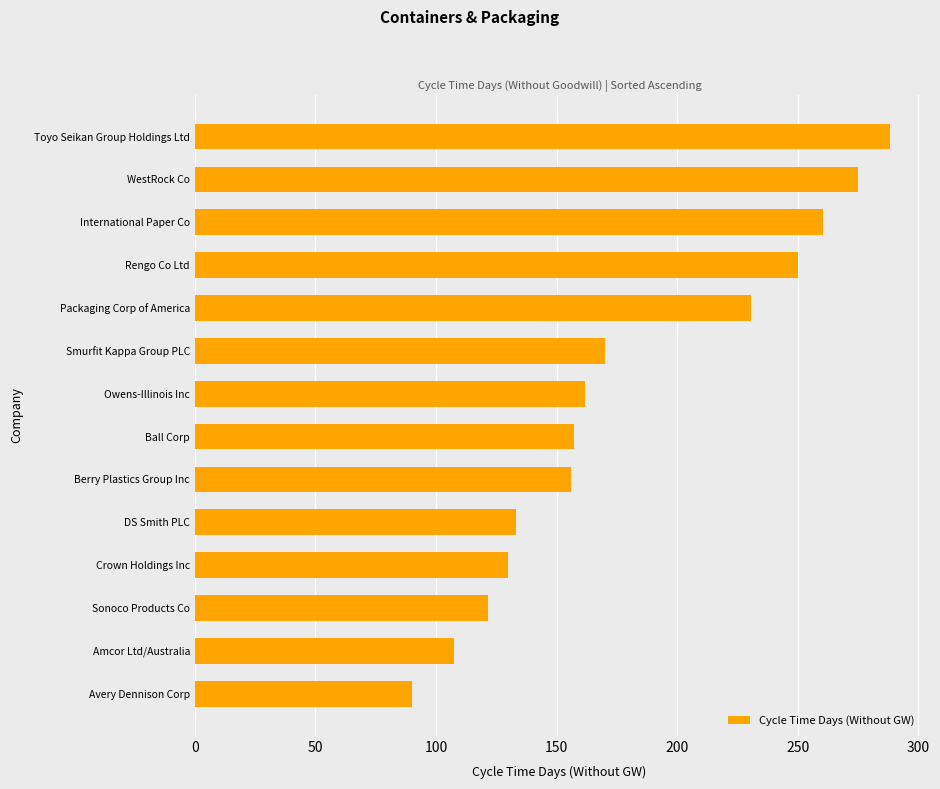

What is the minimum value shown in the chart?

90.1